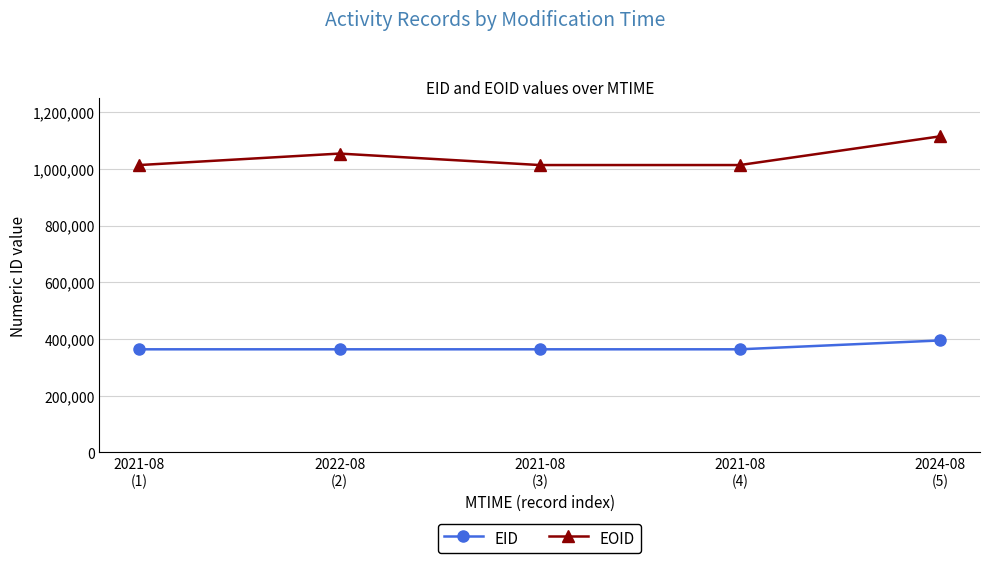

What is the average value of the EOID series?

1041634